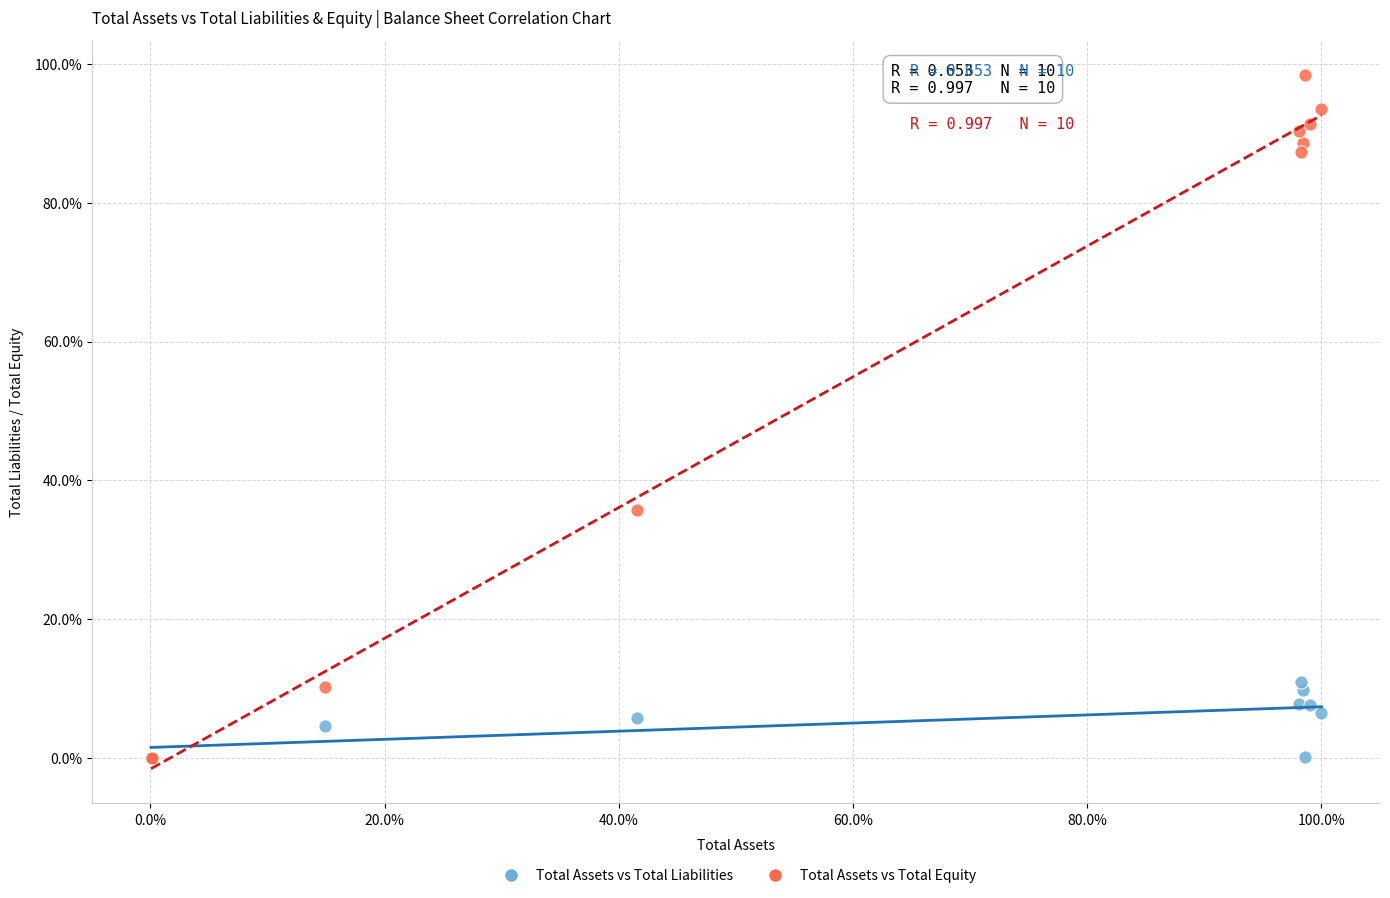

Which series reaches the maximum Y coordinate?

Total Assets vs Total Equity